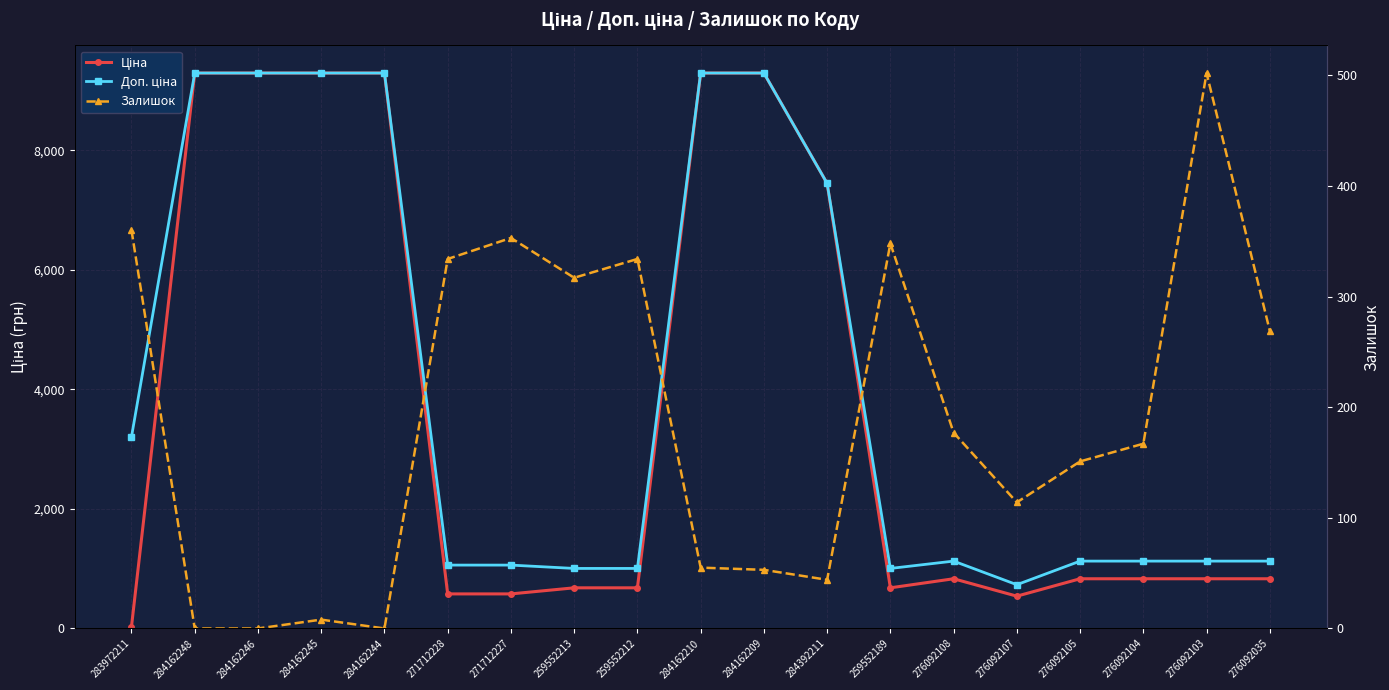

What is the difference between the Залишок values at 284162244 and 271712227?

353.0